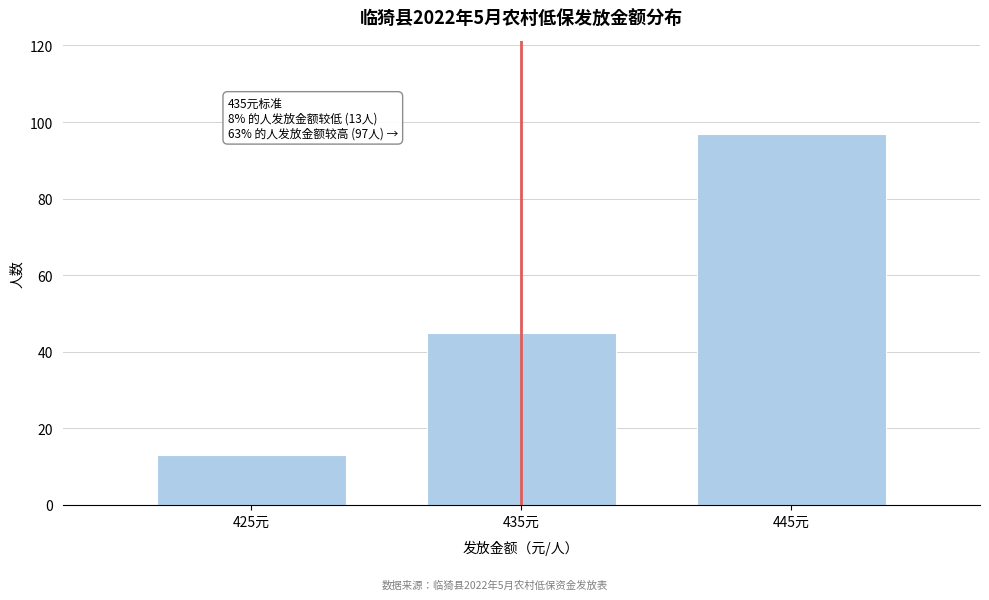

Reading left to right, transcribe all the data shown in this chart.

425元=13	435元=45	445元=97